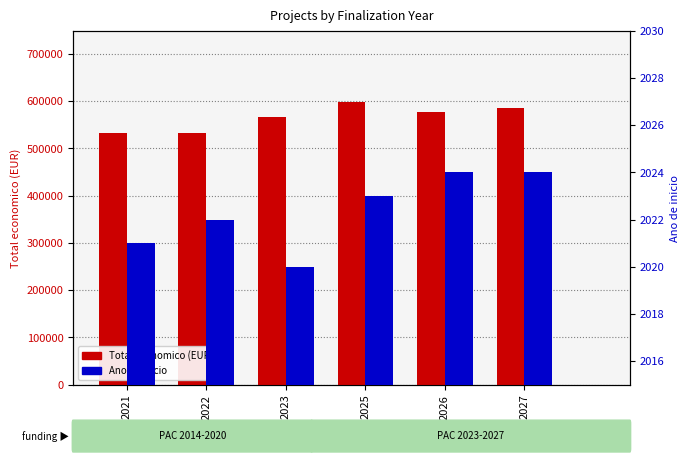

At how many categories does at least one series exceed 347728?

6